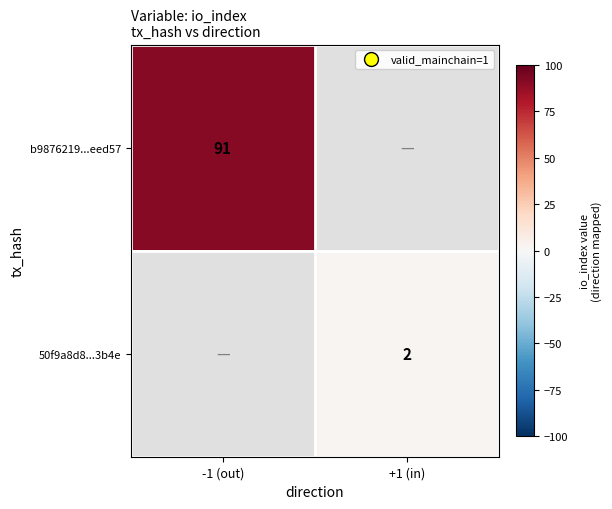

The b9876219...eed57 series shows 132 at -1 (out). True or false?

False